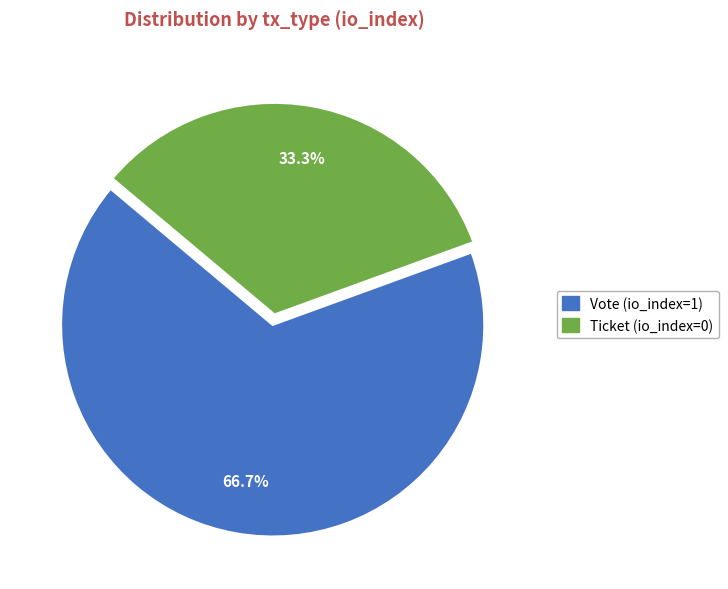

To the nearest percent, what is the difference between the largest and smallest slice percentages?

33%